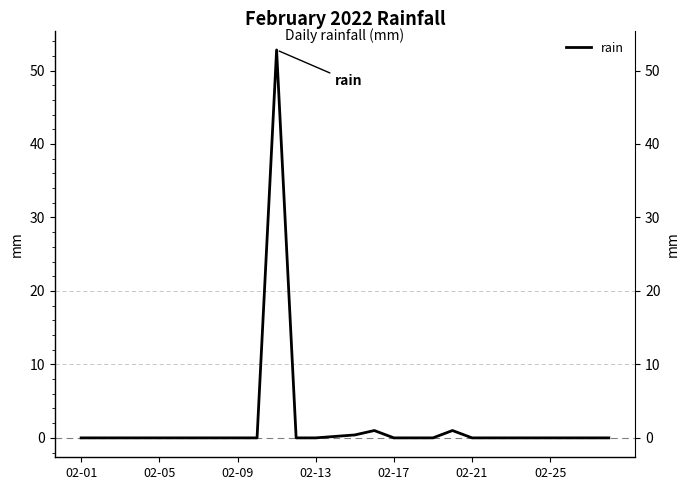

Which category has the lowest value across all series?

02-01